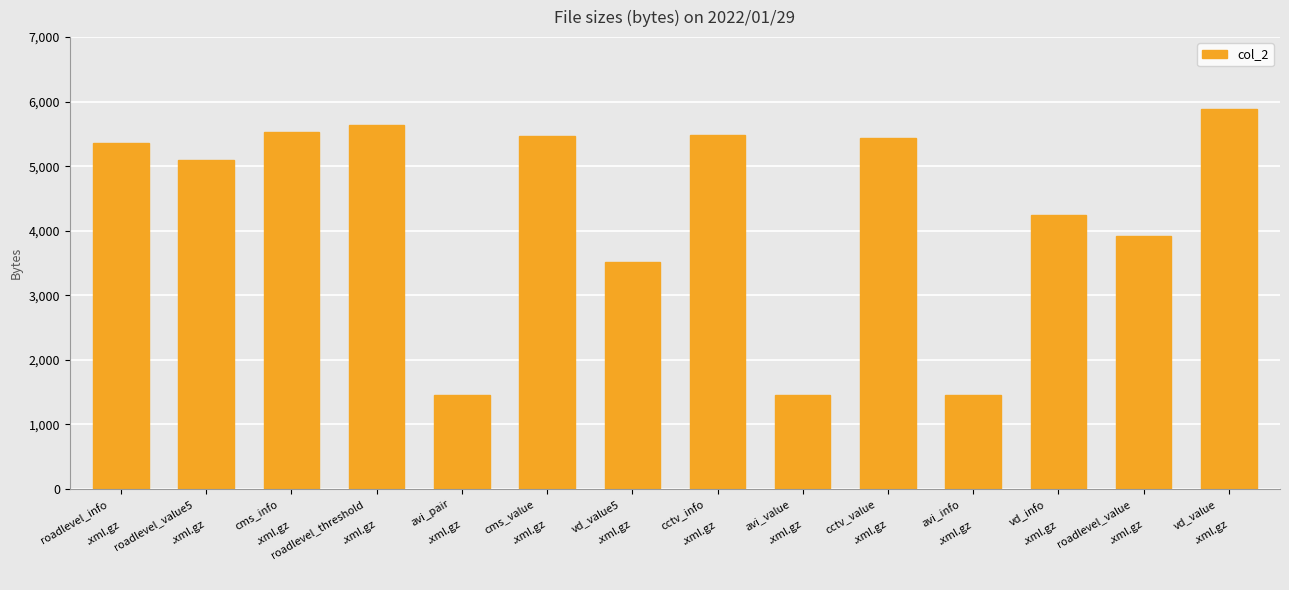

How many series are shown in this chart?

1